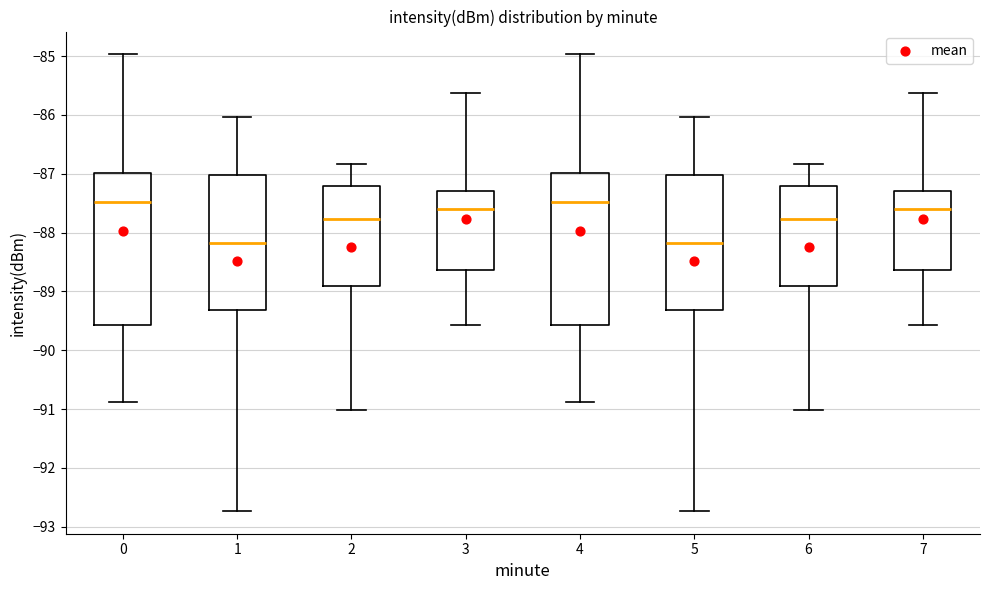

Reading left to right, read every box against the y-axis: the position of its median line, the range the box covers, and the ends of its whiskers. The values are not printed on the chart, so give them approximately, as read against the axis.

0: median -87.5, box -89.6 to -87.0, whiskers -90.9 to -85.0
1: median -88.2, box -89.3 to -87.0, whiskers -92.7 to -86.0
2: median -87.8, box -88.9 to -87.2, whiskers -91.0 to -86.8
3: median -87.6, box -88.6 to -87.3, whiskers -89.6 to -85.6
4: median -87.5, box -89.6 to -87.0, whiskers -90.9 to -85.0
5: median -88.2, box -89.3 to -87.0, whiskers -92.7 to -86.0
6: median -87.8, box -88.9 to -87.2, whiskers -91.0 to -86.8
7: median -87.6, box -88.6 to -87.3, whiskers -89.6 to -85.6